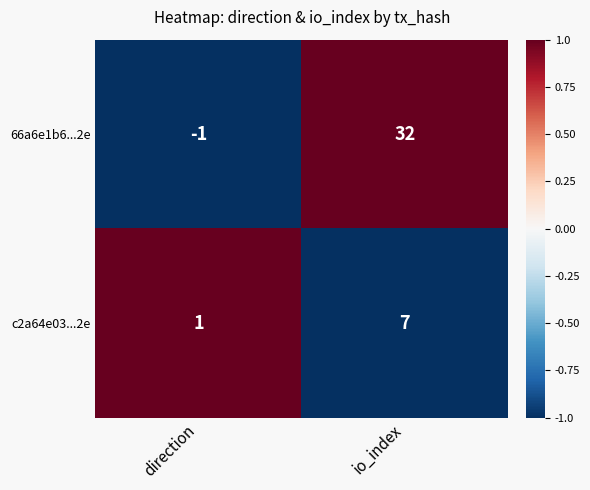

The value of c2a64e03...2e at io_index is 3. True or false?

False